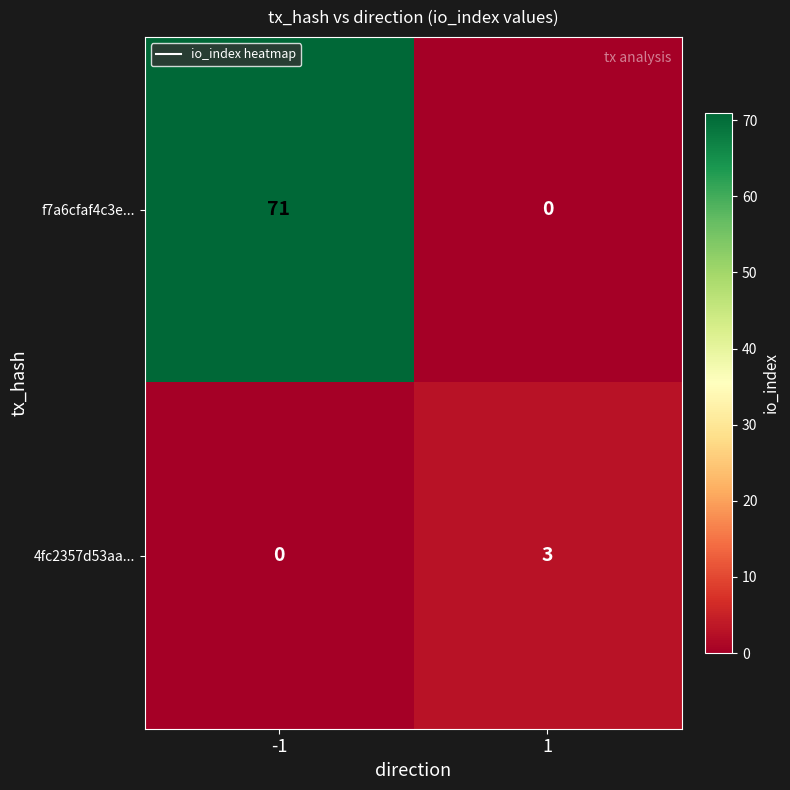

What is the spread (max minus min) of values at 1?

3